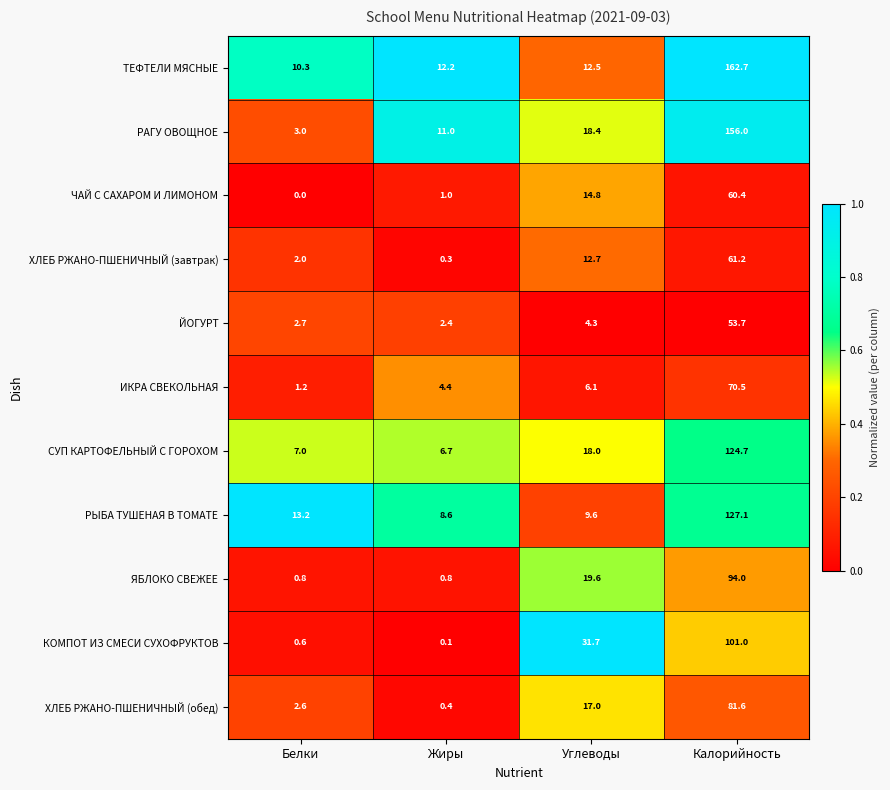

What is the difference between the ИКРА СВЕКОЛЬНАЯ values at Жиры and Углеводы?

1.7